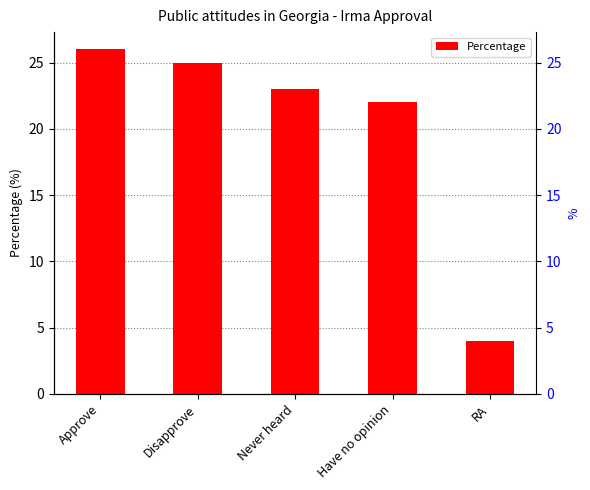

Which label corresponds to the largest value in the chart?

Approve